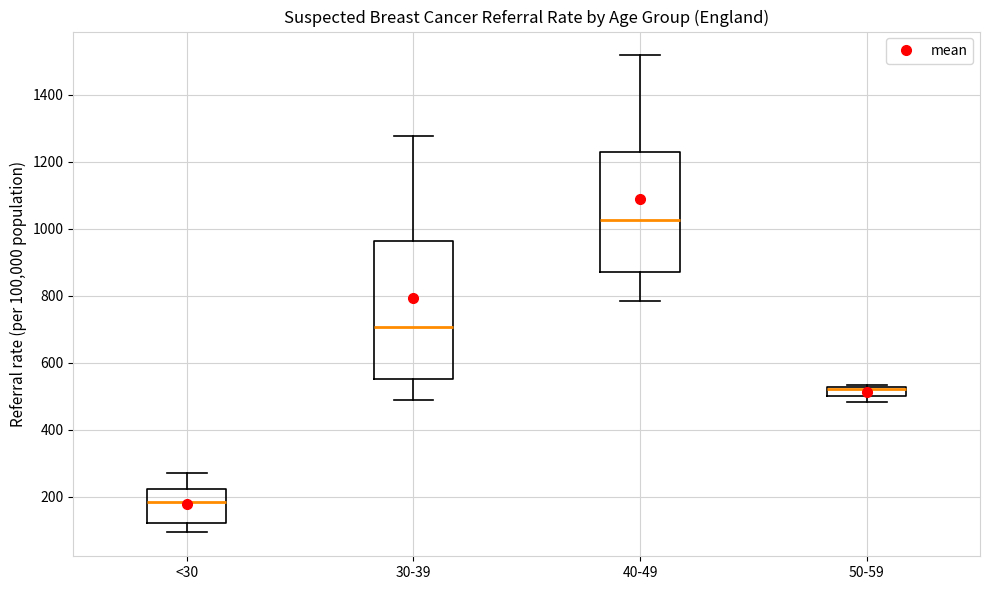

Where is the lower edge of the box for 40-49 on the y-axis? The values are not printed on the chart, so give them approximately, as read against the axis.

880